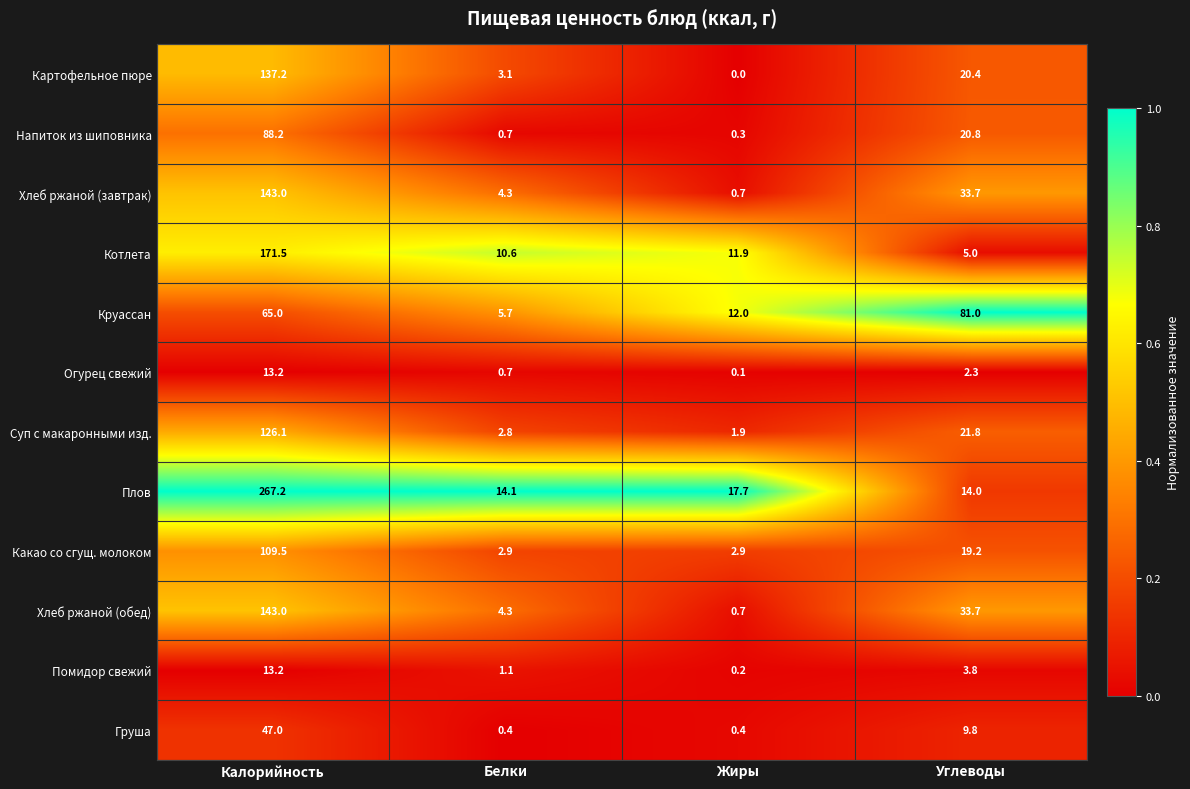

The value of Круассан at Углеводы is 135.2. True or false?

False